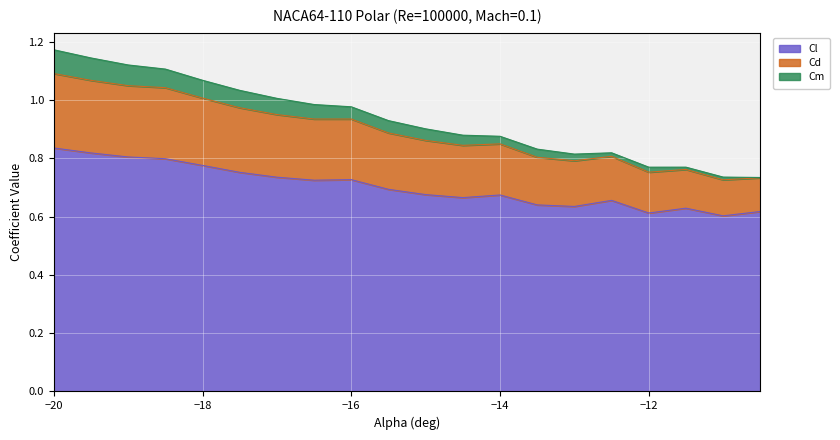

What are all the series names shown in the legend?

Cl, Cd, Cm